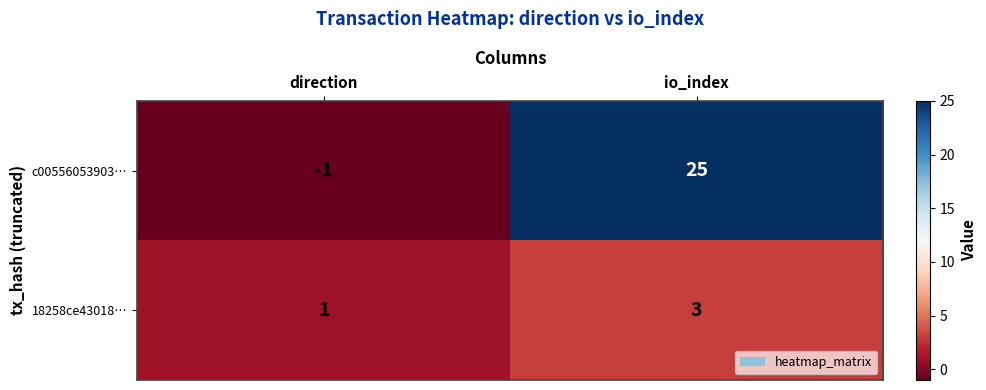

What is the difference between the c00556053903… values at io_index and direction?

26